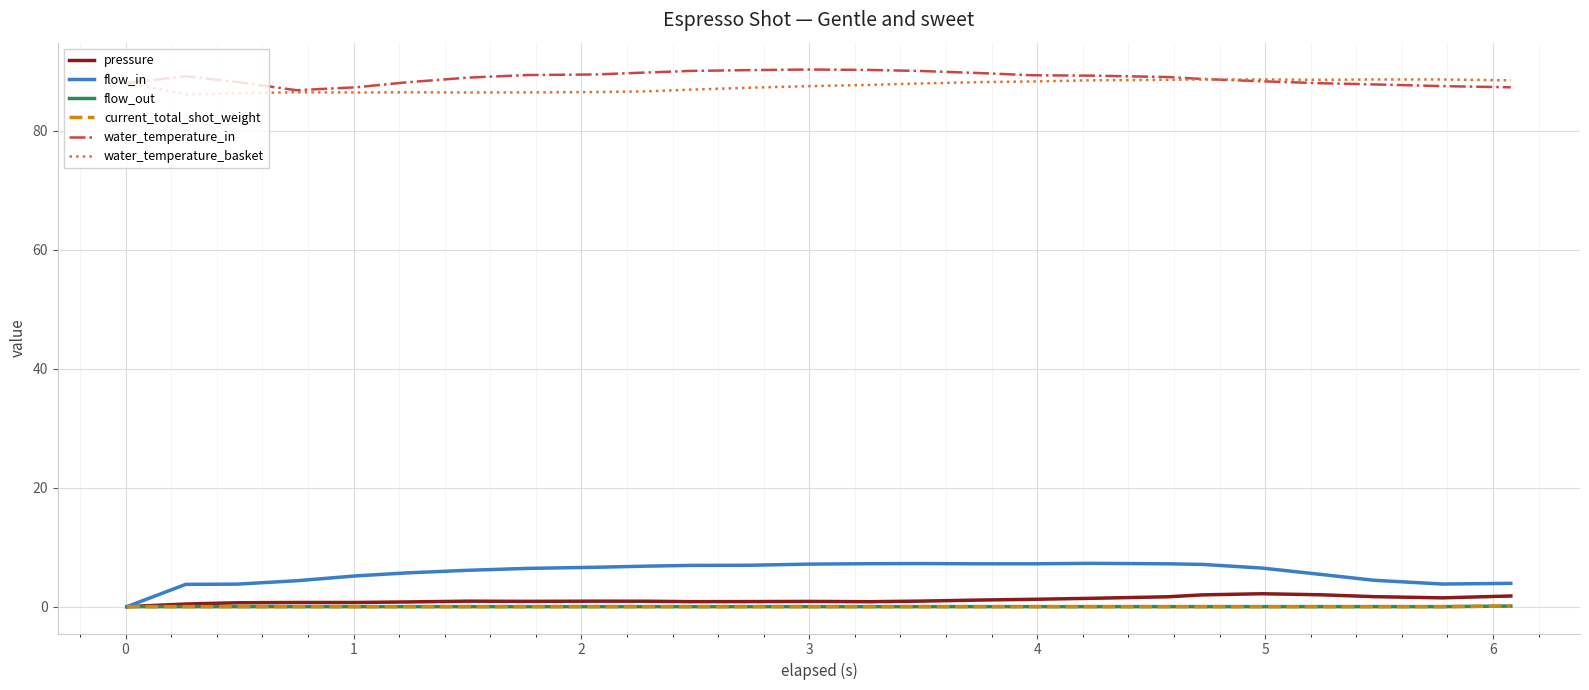

Reading right to left, list all the values displayed in this chart.

pressure: 1.8	1.5	1.7	2.0	2.2	2.0	1.7	1.4	1.2	1.1	0.9	0.8	0.9	0.8	0.8	0.9	0.9	0.9	0.9	0.8	0.7	0.7	0.7	0.4	0.0
flow_in: 3.9	3.8	4.4	5.4	6.5	7.1	7.2	7.3	7.2	7.2	7.2	7.2	7.2	7.0	6.9	6.8	6.6	6.4	6.1	5.7	5.2	4.3	3.8	3.8	0.0
flow_out: 0.1	0.0	0.0	0.0	0.0	0.0	0.0	0.0	0.0	0.0	0.0	0.0	0.0	0.0	0.0	0.0	0.0	0.0	0.0	0.0	0.0	0.0	0.0	0.0	0.0
current_total_shot_weight: 0.1	0.0	0.0	0.0	0.0	0.0	0.0	0.0	0.0	0.0	0.0	0.0	0.0	0.0	0.0	0.0	0.0	0.0	0.0	0.0	0.0	0.0	0.0	0.0	0.0
water_temperature_in: 87.3	87.5	87.8	88.0	88.3	88.7	89.0	89.3	89.3	89.7	90.0	90.2	90.3	90.2	90.0	89.8	89.5	89.4	88.9	88.2	87.3	86.8	88.2	89.2	88.0
water_temperature_basket: 88.5	88.6	88.6	88.6	88.6	88.6	88.6	88.5	88.3	88.2	88.0	87.7	87.5	87.2	86.9	86.6	86.5	86.4	86.4	86.5	86.4	86.5	86.3	86.1	88.0